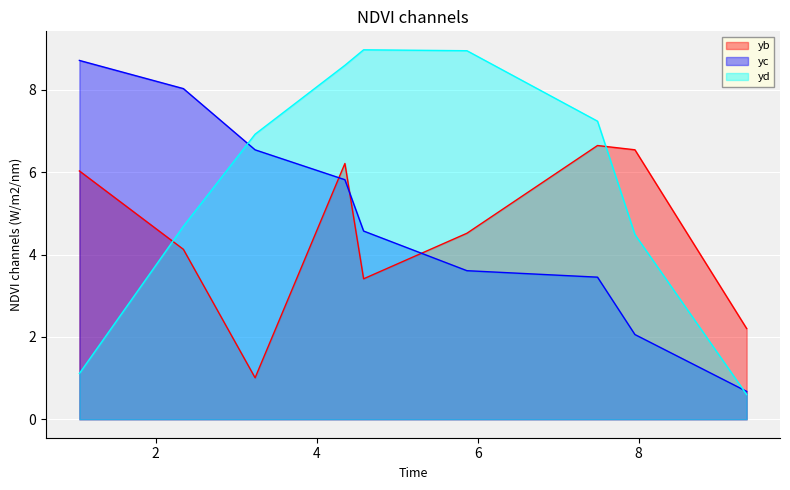

How many lines are shown in the chart?

3